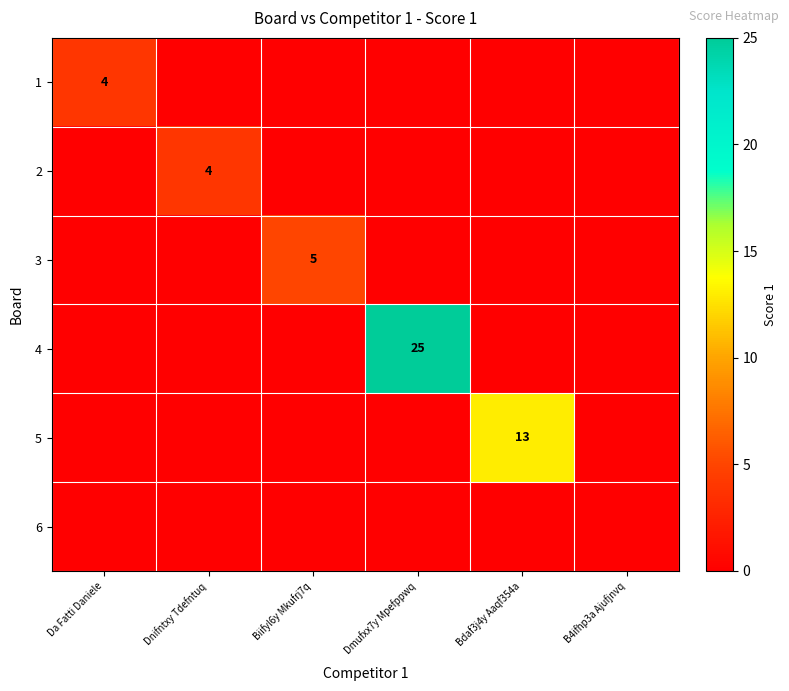

The 2 series shows 4 at Dnifntxy Tdefntuq. True or false?

True